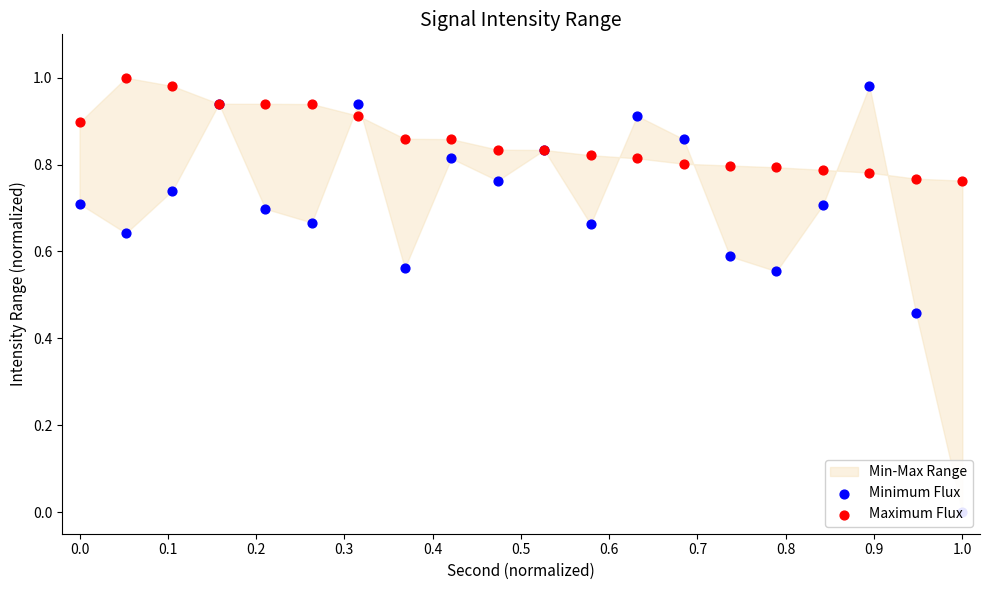

Which series has the largest Y range (max minus min)?

Minimum Flux